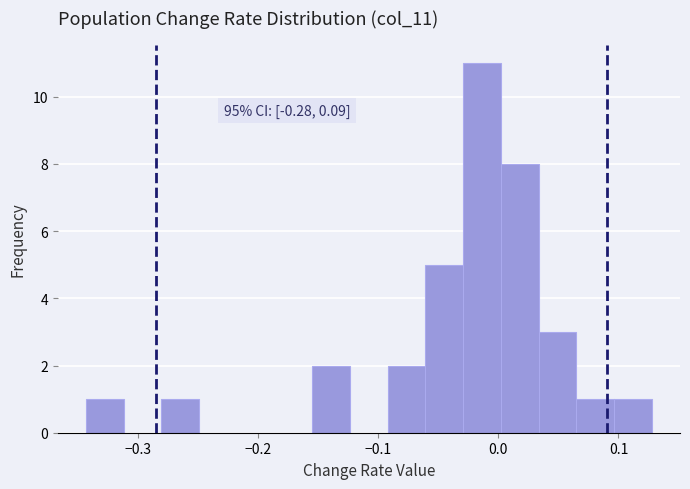

Read against the x-axis, roughly where is the centre of the tallest bar?

-0.01